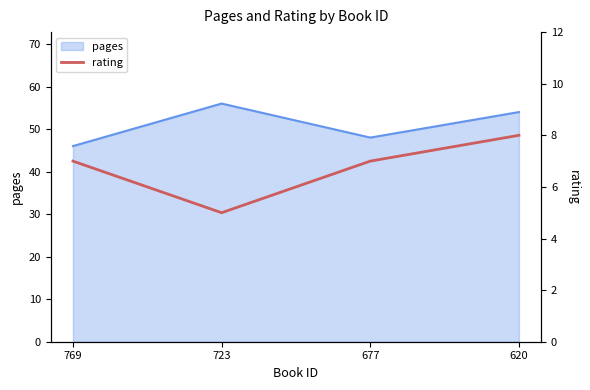

What is the highest value of the pages series?

56